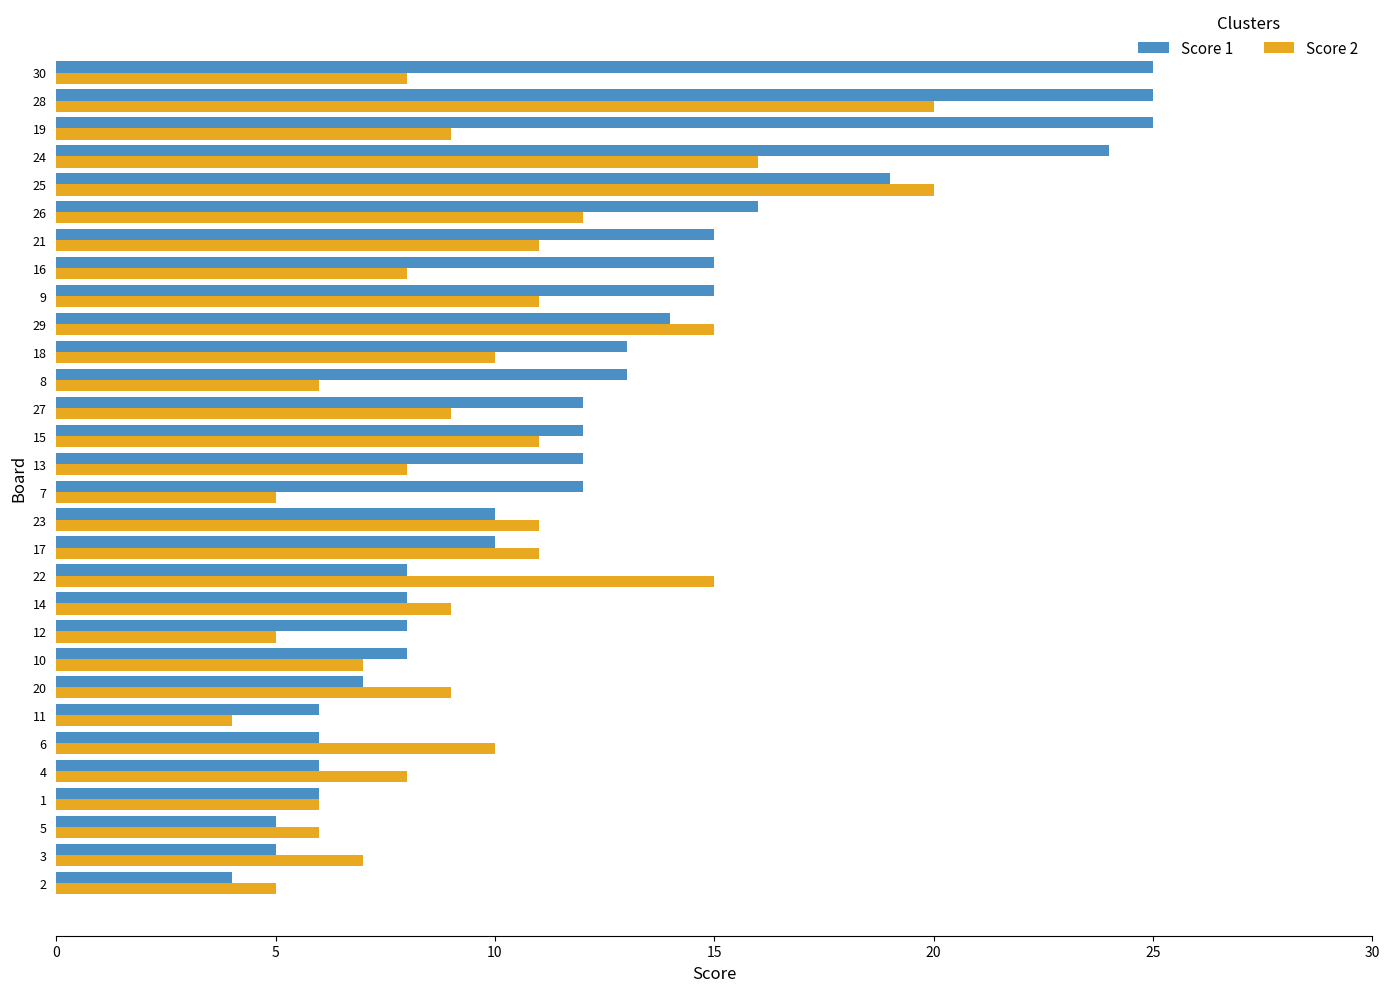

What is the average value of the Score 1 series?

12